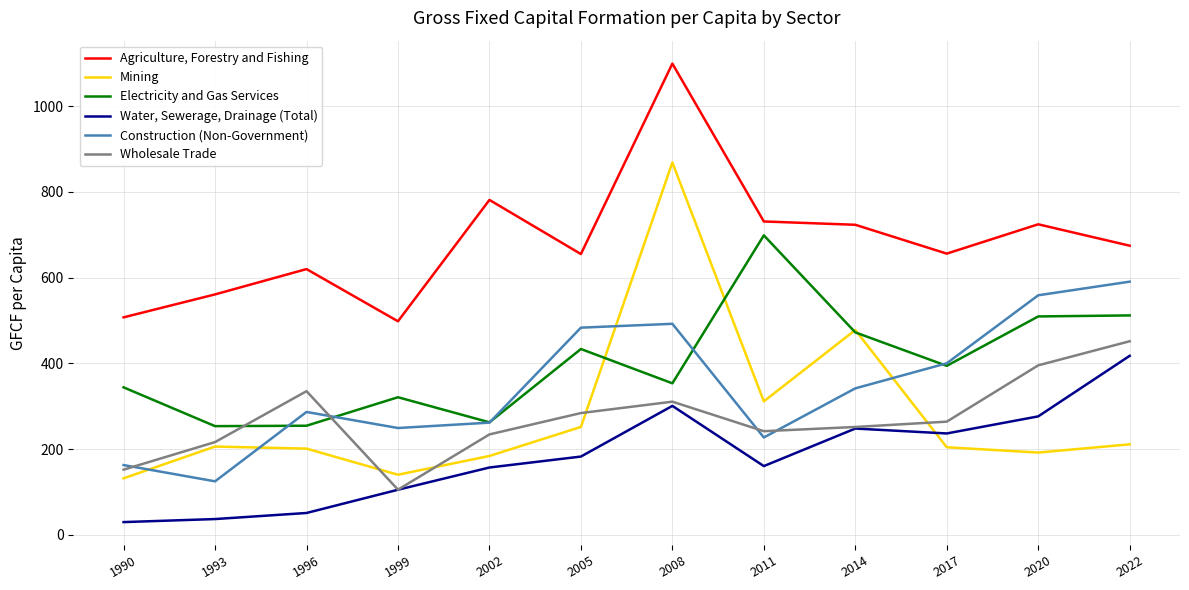

Does the chart display data point markers on the line(s)?

No